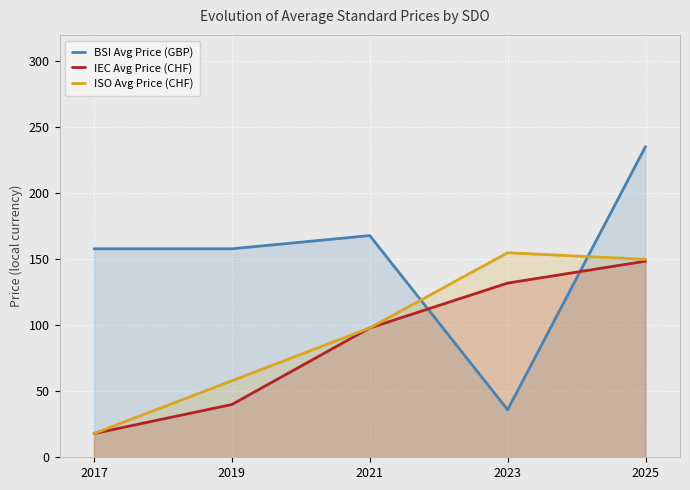

True or false: IEC Avg Price (CHF) and ISO Avg Price (CHF) intersect in this chart.

False